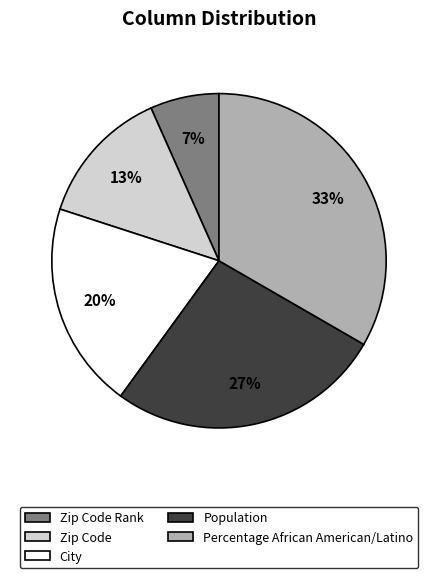

Combined, do Zip Code Rank and Population account for over 50%?

No